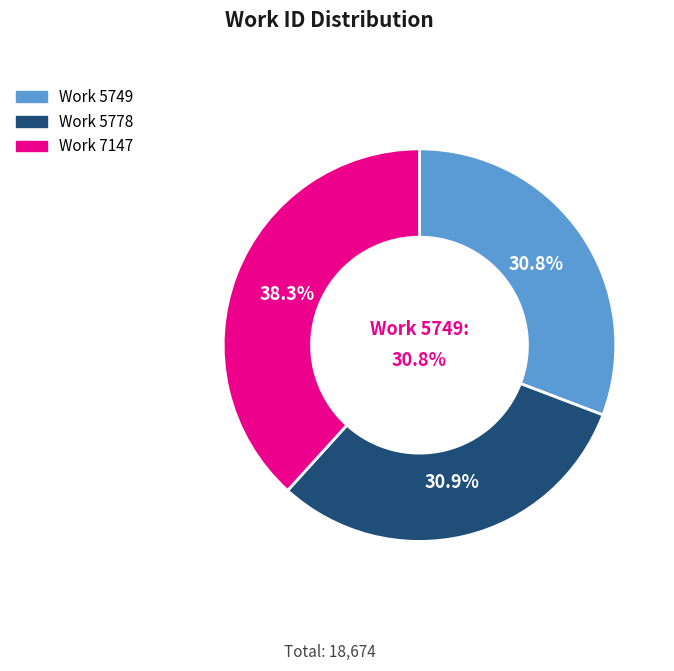

To the nearest percent, what is the difference between the Work 5778 and Work 7147 slice percentages?

7%